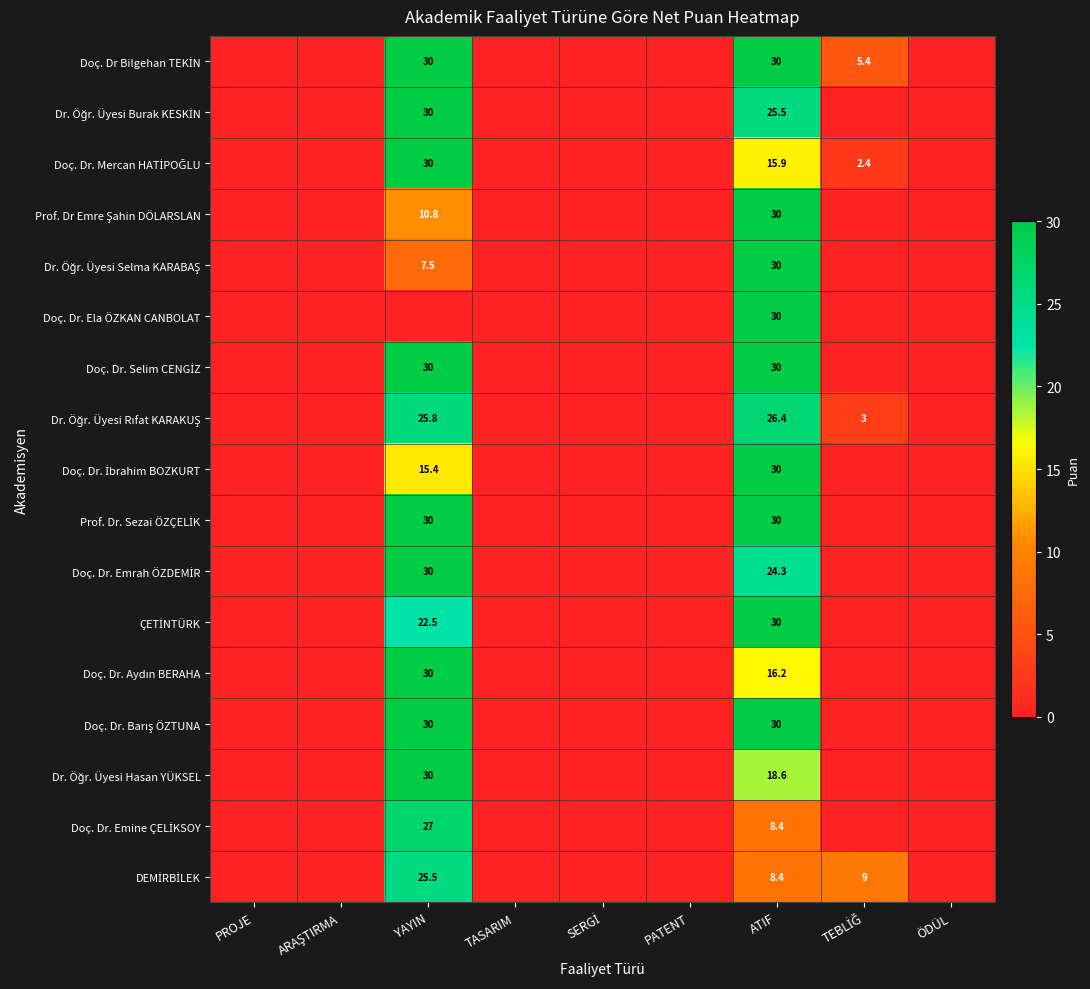

What is the difference between the maximum and minimum values in the Prof. Dr. Sezai ÖZÇELİK series?

30.0